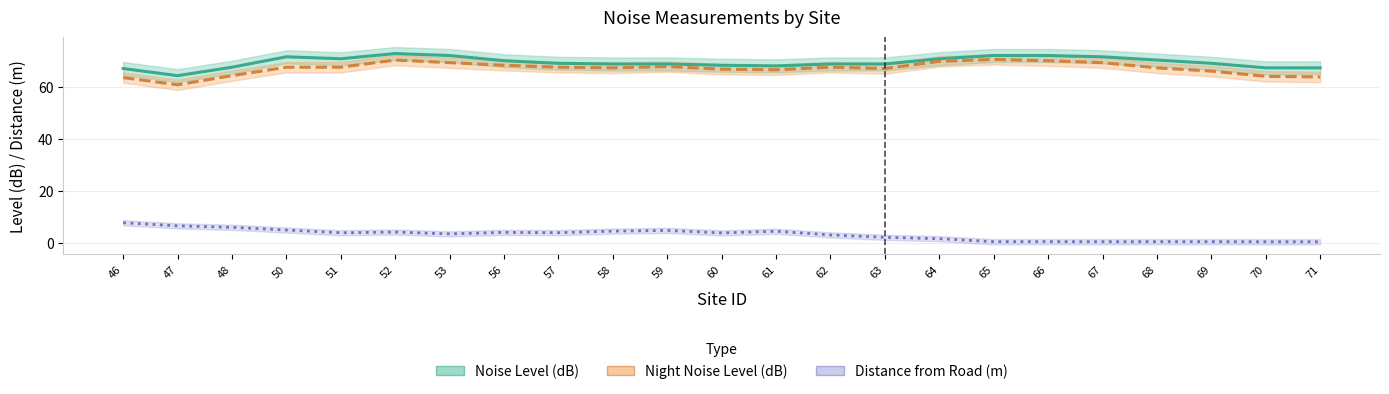

Is it true that Noise Level (dB) equals 92.8 at 58?

False